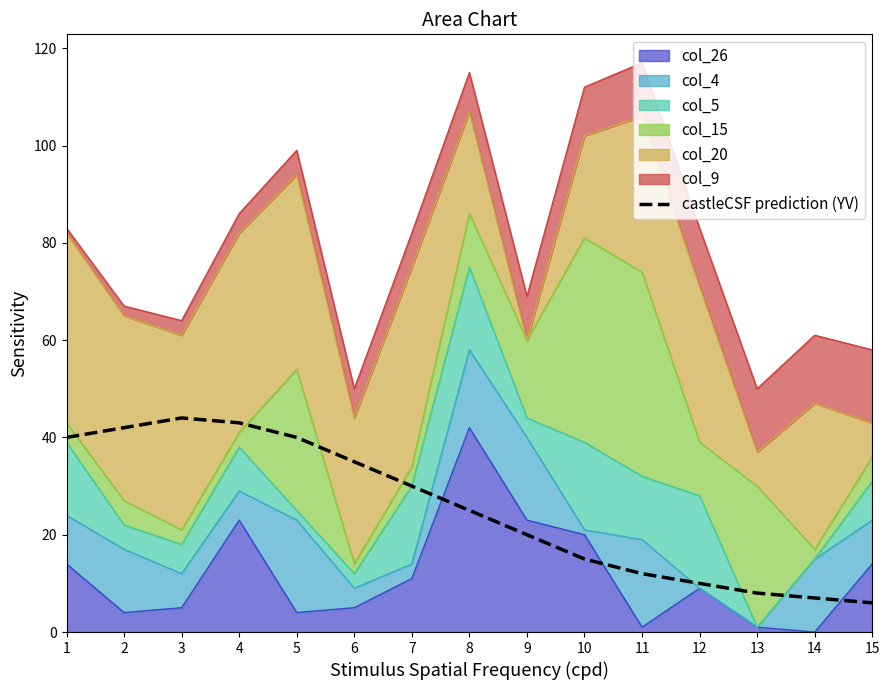

Approximately how many times larger is the value at 3 compared to 1?

1.1